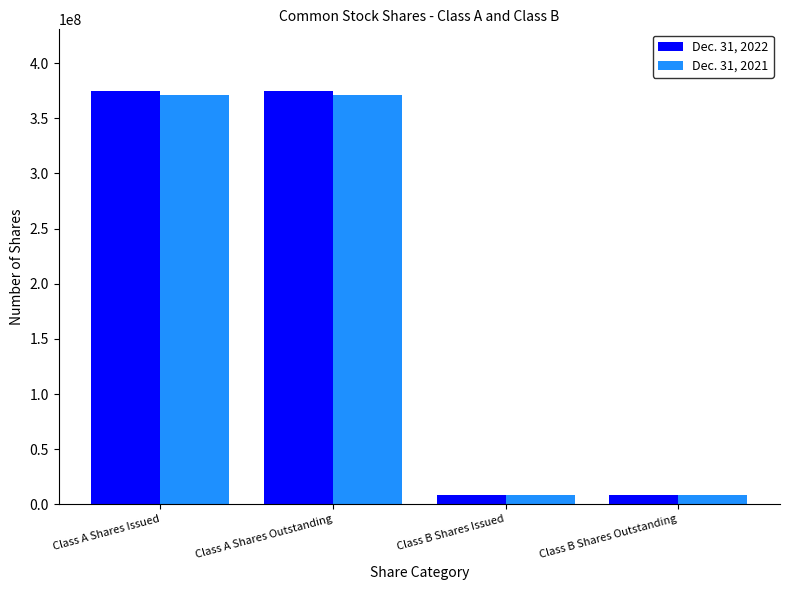

What is the difference between the maximum and minimum values in the Dec. 31, 2021 series?

362969494